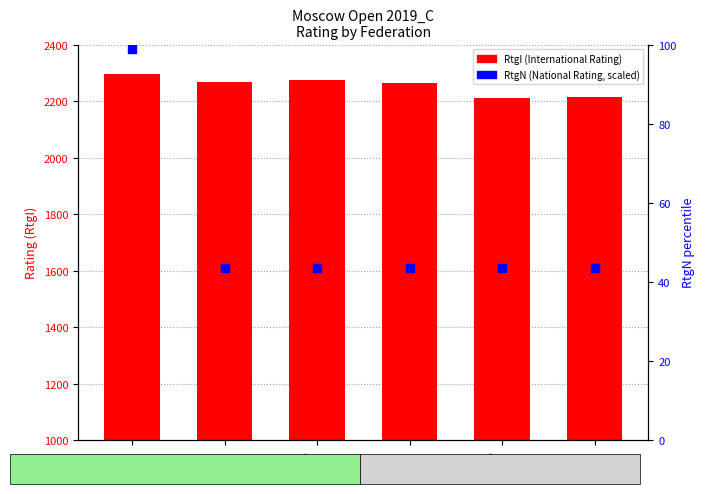

What is the total value across all series at ARM?

2317.5